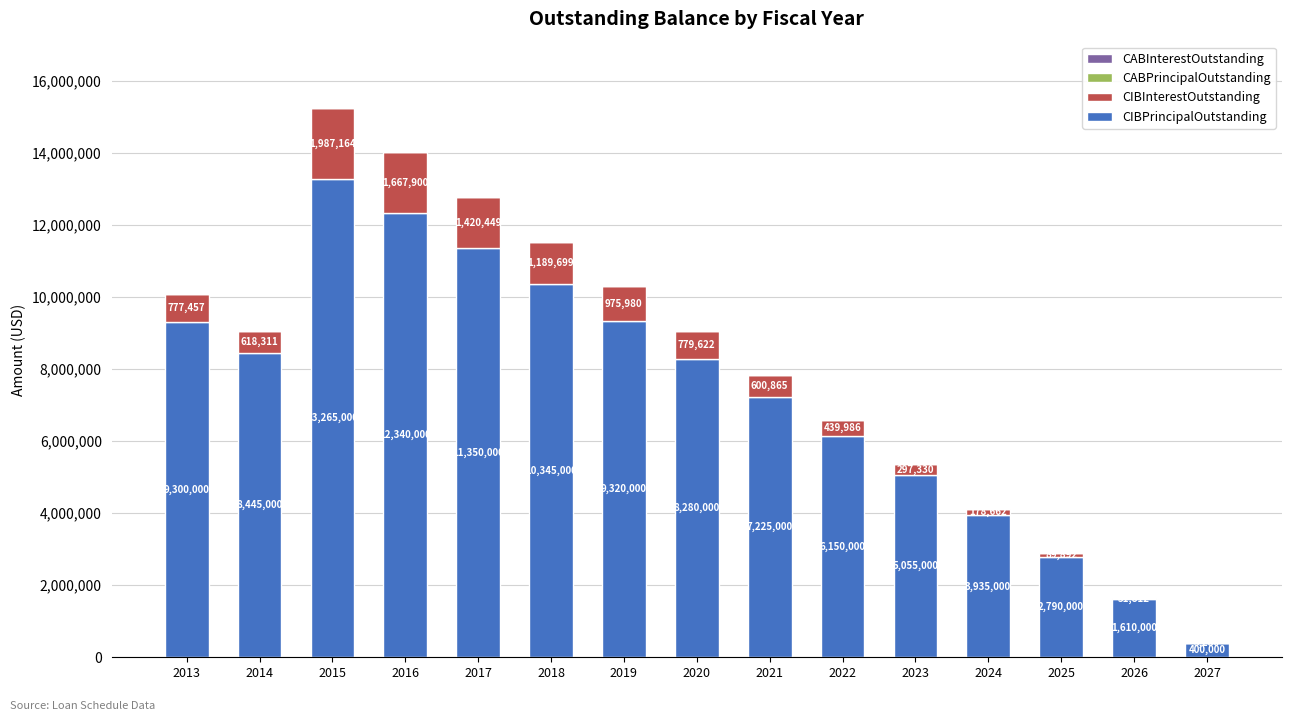

At which label does CIBPrincipalOutstanding first exceed 8280000?

2013